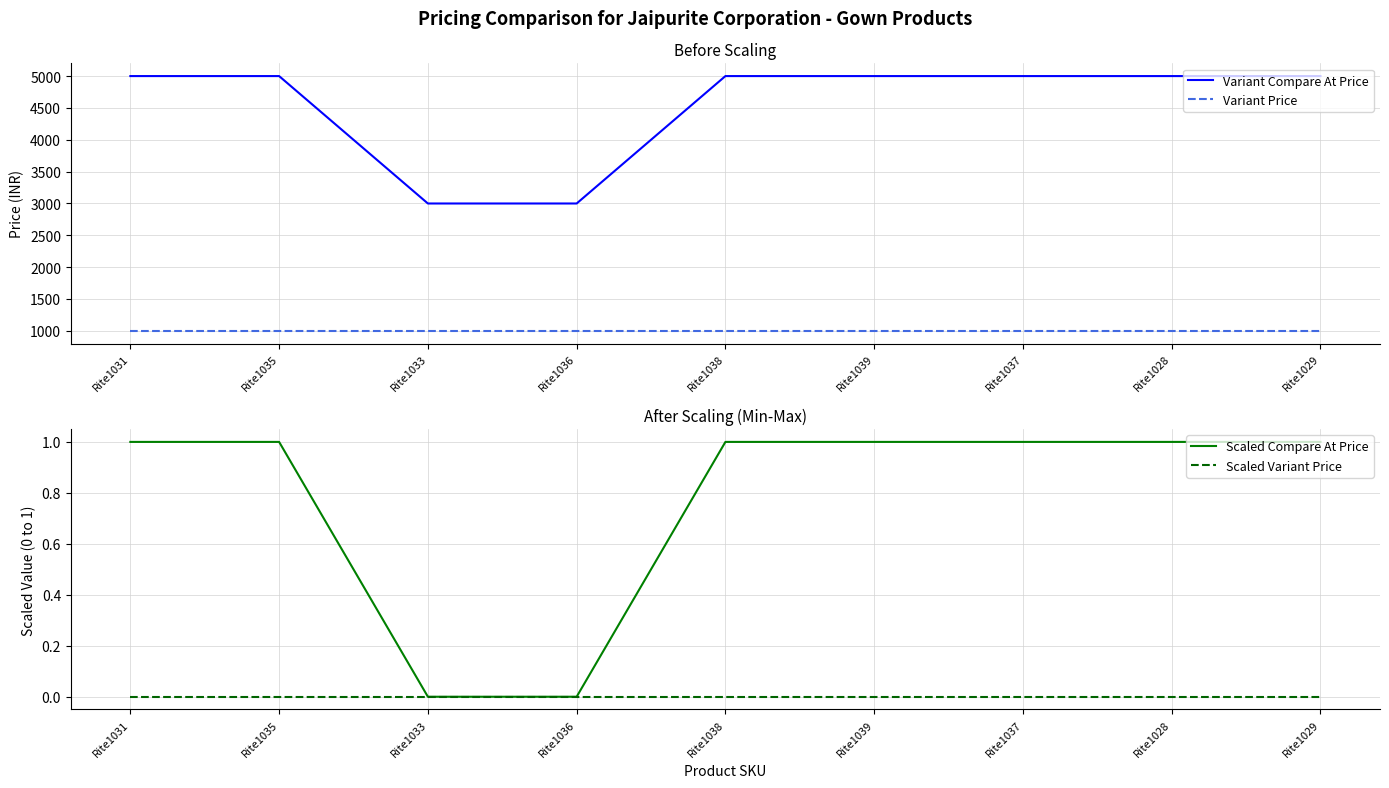

How many Scaled Compare At Price values are between 1 and 2?

7